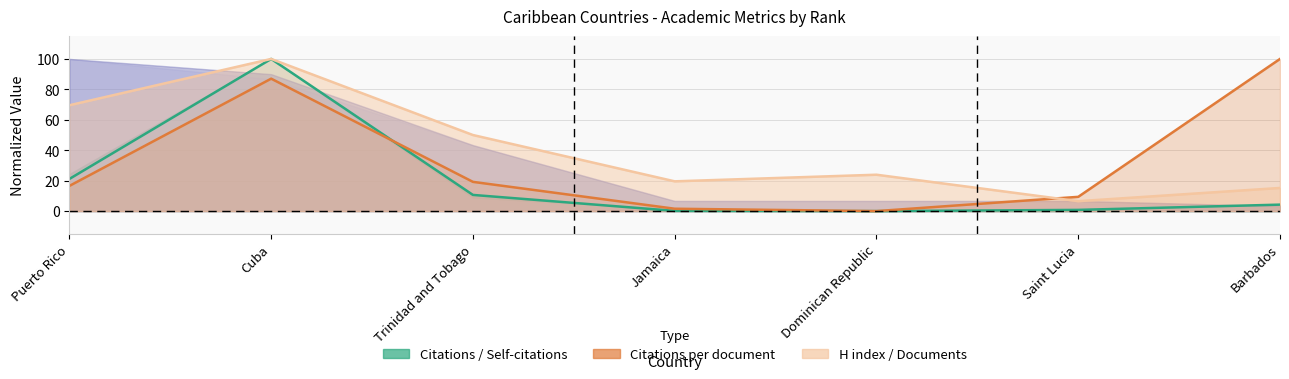

What value does the Citations series have at Trinidad and Tobago?

10.6